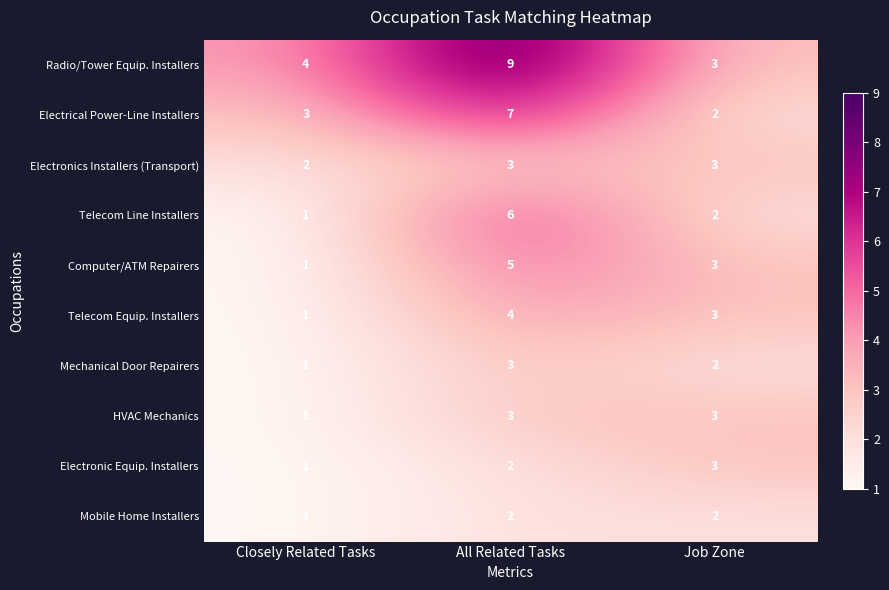

What is the total value across all series at Closely Related Tasks?

16